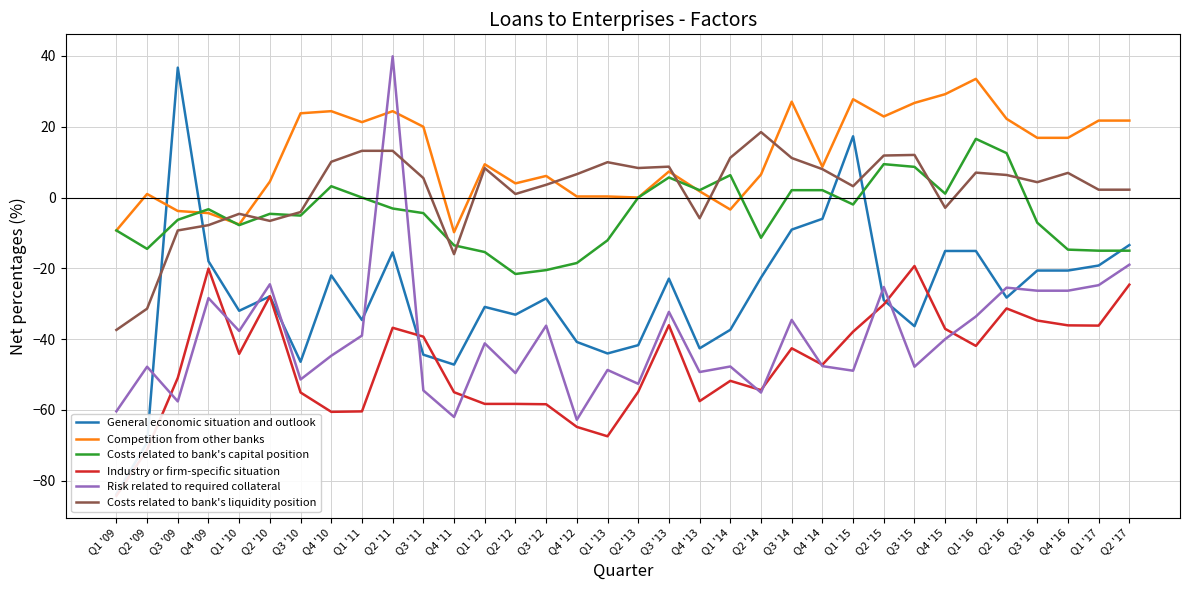

Where does the Industry or firm-specific situation series first go above -44?

Q4 '09